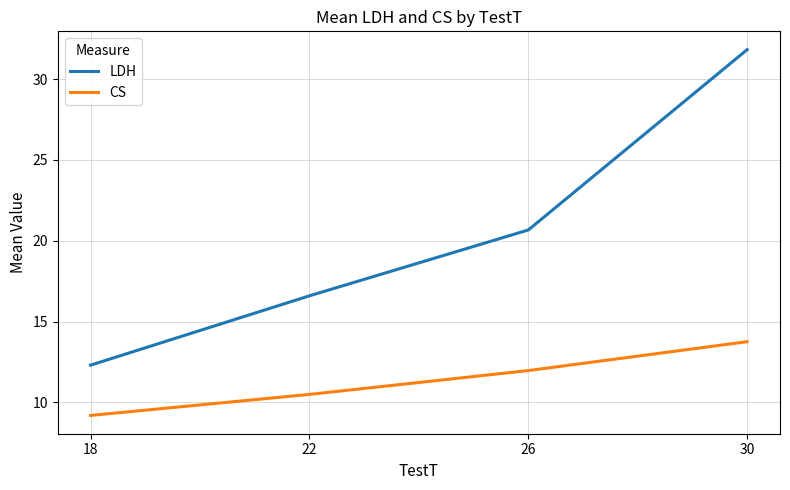

What is the sum of the CS values at 30 and 18?

22.9